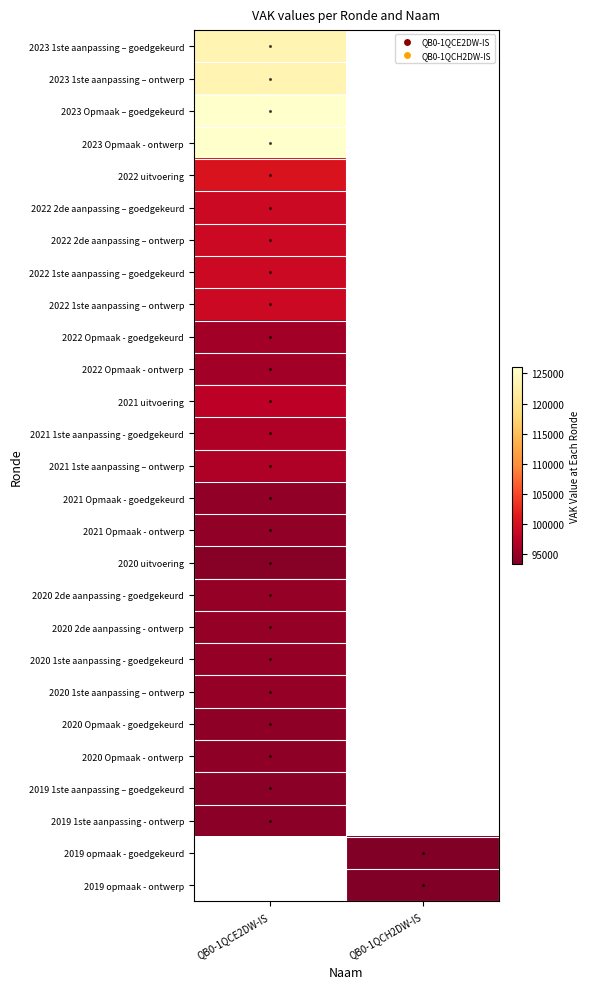

What is the greatest value displayed?

126009.0